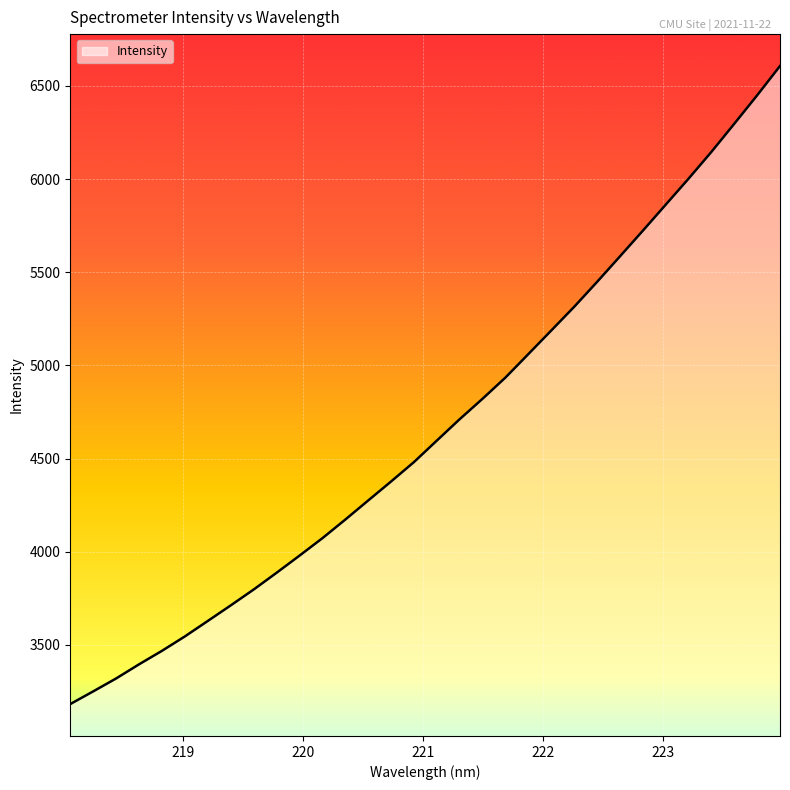

What is the maximum value shown in the chart?

6606.8